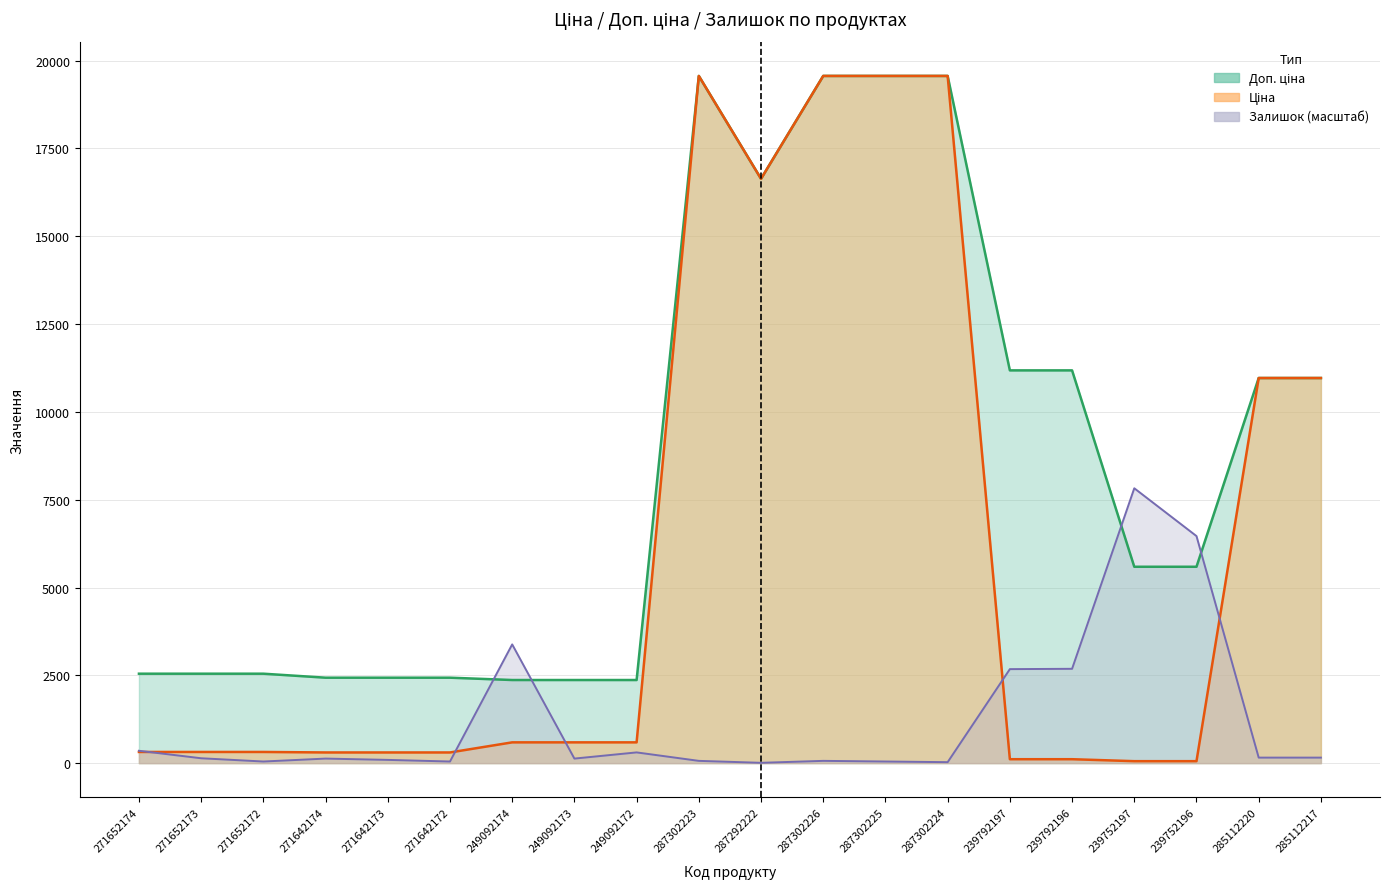

Which series changed the most between 271642172 and 287292222?

Ціна